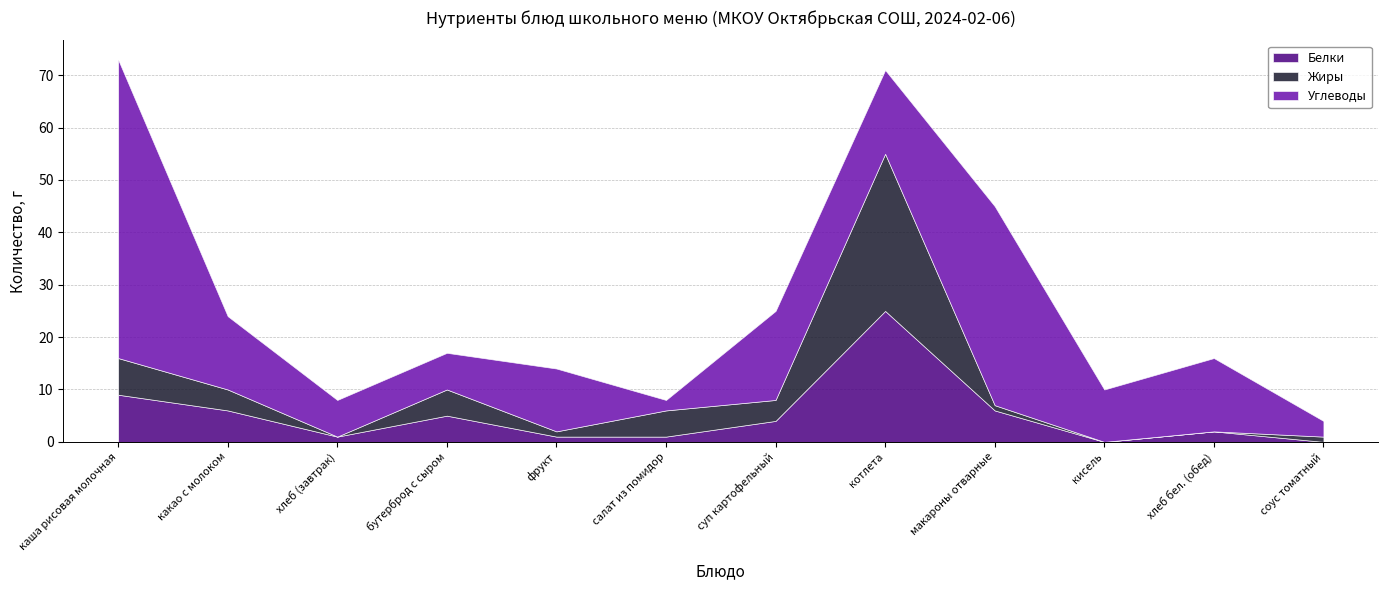

Rank the series by their maximum value, from lowest to highest.

Белки, Жиры, Углеводы